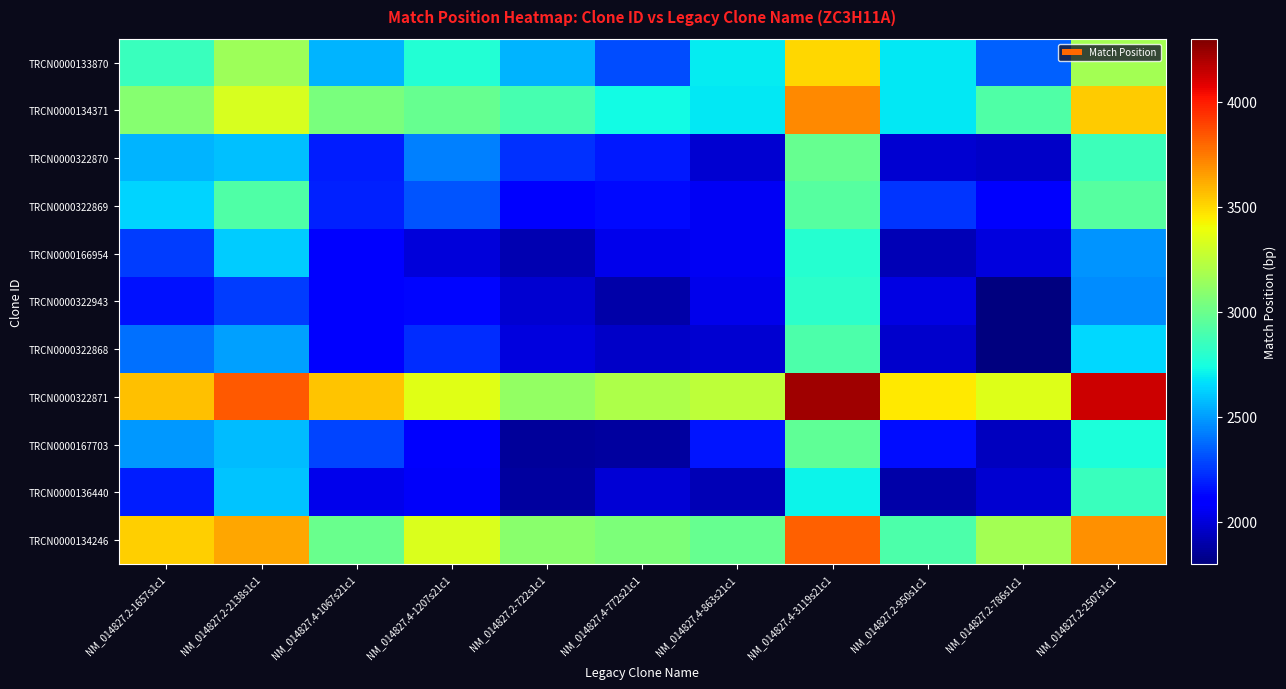

Rank the series by their maximum value, from lowest to highest.

TRCN0000166954, TRCN0000322943, TRCN0000136440, TRCN0000322868, TRCN0000322869, TRCN0000167703, TRCN0000322870, TRCN0000133870, TRCN0000134371, TRCN0000134246, TRCN0000322871